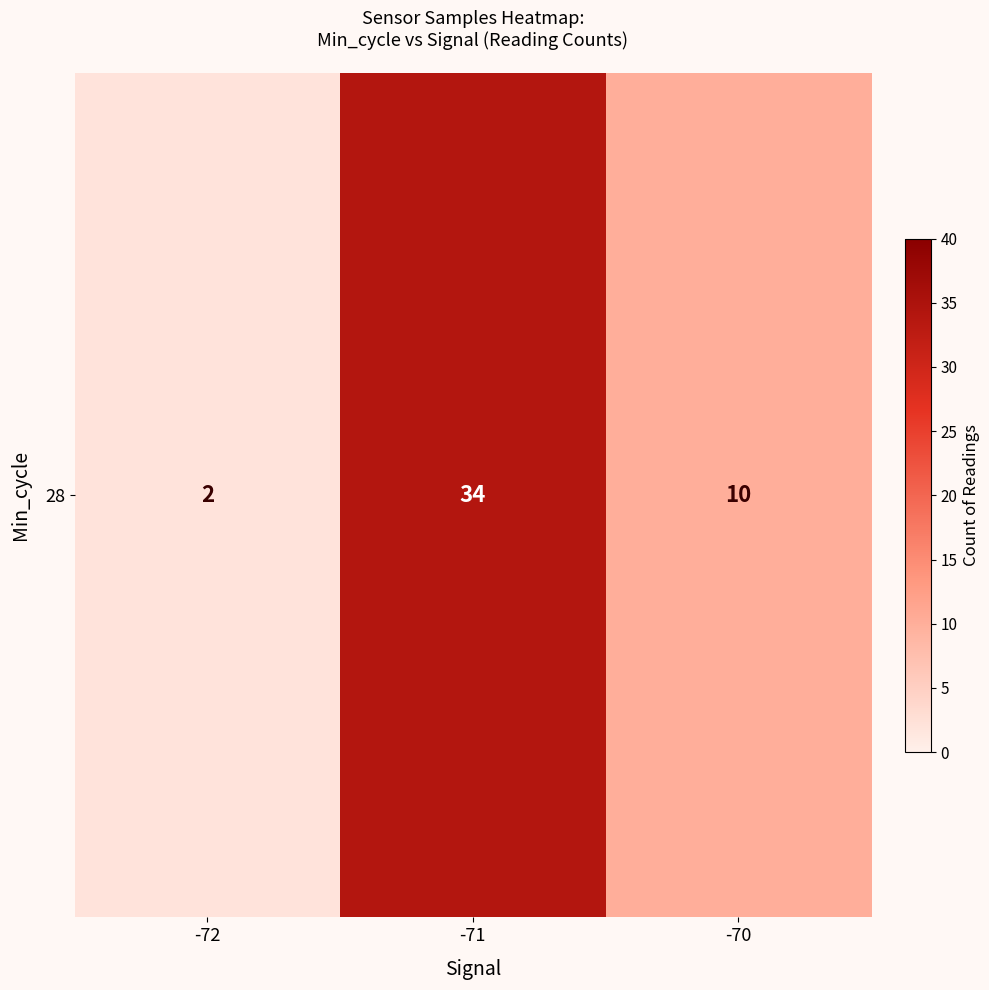

What is the change in value from -72 to -71?

+32